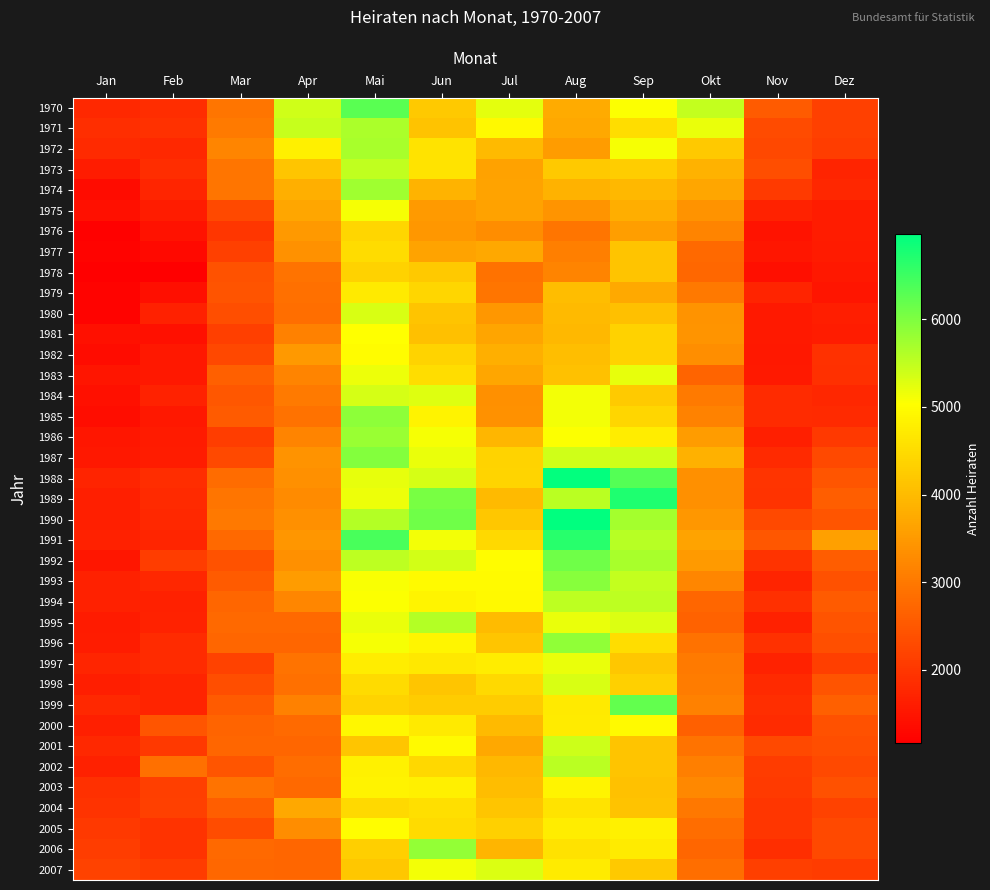

Reading left to right, transcribe all the data shown in this chart.

1970: Jan=1792	Feb=1851	Mar=2936	Apr=5402	Mai=6266	Jun=4216	Jul=5226	Aug=3767	Sep=5062	Okt=5475	Nov=2553	Dez=2147
1971: Jan=1878	Feb=1913	Mar=3030	Apr=5450	Mai=5656	Jun=4129	Jul=4941	Aug=3716	Sep=4533	Okt=5185	Nov=2300	Dez=2150
1972: Jan=1803	Feb=1786	Mar=3191	Apr=4793	Mai=5686	Jun=4621	Jul=3986	Aug=3529	Sep=5094	Okt=4218	Nov=2274	Dez=2100
1973: Jan=1608	Feb=1856	Mar=2946	Apr=4177	Mai=5512	Jun=4631	Jul=3614	Aug=4206	Sep=4270	Okt=3871	Nov=2363	Dez=1714
1974: Jan=1360	Feb=1743	Mar=2936	Apr=3827	Mai=5761	Jun=3886	Jul=3642	Aug=3873	Sep=3962	Okt=3681	Nov=2062	Dez=1766
1975: Jan=1434	Feb=1597	Mar=2294	Apr=3694	Mai=5095	Jun=3516	Jul=3616	Aug=3426	Sep=3815	Okt=3400	Nov=1701	Dez=1601
1976: Jan=1205	Feb=1456	Mar=1986	Apr=3492	Mai=4417	Jun=3457	Jul=3298	Aug=2934	Sep=3574	Okt=3165	Nov=1478	Dez=1596
1977: Jan=1222	Feb=1308	Mar=2139	Apr=3365	Mai=4509	Jun=3641	Jul=3714	Aug=3098	Sep=4152	Okt=2772	Nov=1520	Dez=1592
1978: Jan=1165	Feb=1163	Mar=2411	Apr=2921	Mai=4344	Jun=4216	Jul=2906	Aug=3160	Sep=4150	Okt=2748	Nov=1398	Dez=1538
1979: Jan=1211	Feb=1393	Mar=2443	Apr=2880	Mai=4715	Jun=4416	Jul=2932	Aug=4040	Sep=3738	Okt=3011	Nov=1713	Dez=1495
1980: Jan=1227	Feb=1678	Mar=2352	Apr=2853	Mai=5329	Jun=4135	Jul=3474	Aug=3996	Sep=4088	Okt=3406	Nov=1562	Dez=1621
1981: Jan=1422	Feb=1432	Mar=2124	Apr=3133	Mai=5020	Jun=4075	Jul=3663	Aug=3965	Sep=4345	Okt=3410	Nov=1566	Dez=1611
1982: Jan=1359	Feb=1529	Mar=2253	Apr=3494	Mai=4977	Jun=4374	Jul=3830	Aug=4060	Sep=4341	Okt=3334	Nov=1533	Dez=1919
1983: Jan=1484	Feb=1537	Mar=2618	Apr=3174	Mai=5158	Jun=4532	Jul=3683	Aug=4095	Sep=5216	Okt=2689	Nov=1558	Dez=1901
1984: Jan=1424	Feb=1691	Mar=2500	Apr=3035	Mai=5347	Jun=5275	Jul=3360	Aug=5109	Sep=4242	Okt=3041	Nov=1835	Dez=1755
1985: Jan=1372	Feb=1532	Mar=2556	Apr=2893	Mai=5895	Jun=4841	Jul=3369	Aug=5126	Sep=4414	Okt=3137	Nov=1842	Dez=1799
1986: Jan=1513	Feb=1580	Mar=2100	Apr=3173	Mai=5811	Jun=5092	Jul=3933	Aug=5061	Sep=4758	Okt=3530	Nov=1645	Dez=2038
1987: Jan=1534	Feb=1614	Mar=2275	Apr=3396	Mai=5957	Jun=5187	Jul=4364	Aug=5389	Sep=5403	Okt=3844	Nov=1814	Dez=2286
1988: Jan=1723	Feb=1860	Mar=2809	Apr=3340	Mai=5214	Jun=5352	Jul=4390	Aug=6934	Sep=6314	Okt=3351	Nov=1965	Dez=2465
1989: Jan=1654	Feb=1799	Mar=2940	Apr=3290	Mai=5172	Jun=6042	Jul=3992	Aug=5540	Sep=6735	Okt=3356	Nov=1941	Dez=2605
1990: Jan=1654	Feb=1797	Mar=3010	Apr=3350	Mai=5589	Jun=6124	Jul=4197	Aug=6968	Sep=5706	Okt=3469	Nov=2279	Dez=2460
1991: Jan=1668	Feb=1752	Mar=2751	Apr=3442	Mai=6422	Jun=5117	Jul=4458	Aug=6665	Sep=5564	Okt=3645	Nov=2479	Dez=3604
1992: Jan=1505	Feb=2105	Mar=2416	Apr=3341	Mai=5520	Jun=5371	Jul=4994	Aug=6114	Sep=5691	Okt=3502	Nov=1946	Dez=2575
1993: Jan=1665	Feb=1771	Mar=2551	Apr=3535	Mai=5065	Jun=4963	Jul=4953	Aug=5937	Sep=5484	Okt=3219	Nov=1726	Dez=2388
1994: Jan=1684	Feb=1681	Mar=2718	Apr=3222	Mai=5051	Jun=4873	Jul=4931	Aug=5538	Sep=5522	Okt=2726	Nov=1898	Dez=2567
1995: Jan=1573	Feb=1691	Mar=2754	Apr=2752	Mai=5183	Jun=5587	Jul=4003	Aug=5198	Sep=5304	Okt=2665	Nov=1670	Dez=2440
1996: Jan=1602	Feb=1826	Mar=2718	Apr=2725	Mai=5096	Jun=4891	Jul=4176	Aug=5872	Sep=4536	Okt=2901	Nov=1931	Dez=2375
1997: Jan=1738	Feb=1840	Mar=2171	Apr=2918	Mai=4746	Jun=4682	Jul=4764	Aug=5182	Sep=4195	Okt=3044	Nov=1700	Dez=2122
1998: Jan=1631	Feb=1728	Mar=2361	Apr=2886	Mai=4478	Jun=4167	Jul=4460	Aug=5326	Sep=4333	Okt=3065	Nov=1813	Dez=2435
1999: Jan=1779	Feb=1712	Mar=2568	Apr=3133	Mai=4382	Jun=4247	Jul=4266	Aug=4706	Sep=6215	Okt=3128	Nov=1886	Dez=2624
2000: Jan=1658	Feb=2457	Mar=2685	Apr=2776	Mai=4927	Jun=4718	Jul=3996	Aug=4734	Sep=4951	Okt=2635	Nov=1832	Dez=2389
2001: Jan=1789	Feb=2026	Mar=2725	Apr=2721	Mai=4159	Jun=4964	Jul=3721	Aug=5422	Sep=4141	Okt=2927	Nov=2286	Dez=2363
2002: Jan=1683	Feb=2871	Mar=2462	Apr=2829	Mai=4821	Jun=4435	Jul=3968	Aug=5549	Sep=4144	Okt=3094	Nov=2074	Dez=2283
2003: Jan=1892	Feb=2136	Mar=2919	Apr=2768	Mai=4838	Jun=4792	Jul=4040	Aug=4875	Sep=4093	Okt=3245	Nov=2052	Dez=2406
2004: Jan=1955	Feb=2140	Mar=2612	Apr=3709	Mai=4463	Jun=4543	Jul=4162	Aug=4624	Sep=4119	Okt=2978	Nov=1986	Dez=2169
2005: Jan=2025	Feb=1956	Mar=2336	Apr=3316	Mai=5001	Jun=4491	Jul=4326	Aug=4762	Sep=4830	Okt=2820	Nov=1998	Dez=2278
2006: Jan=2109	Feb=1954	Mar=2766	Apr=2722	Mai=4296	Jun=5852	Jul=3928	Aug=4594	Sep=4729	Okt=2721	Nov=1868	Dez=2278
2007: Jan=2173	Feb=2092	Mar=2750	Apr=2714	Mai=4181	Jun=5110	Jul=5300	Aug=4734	Sep=4211	Okt=2858	Nov=2131	Dez=2076